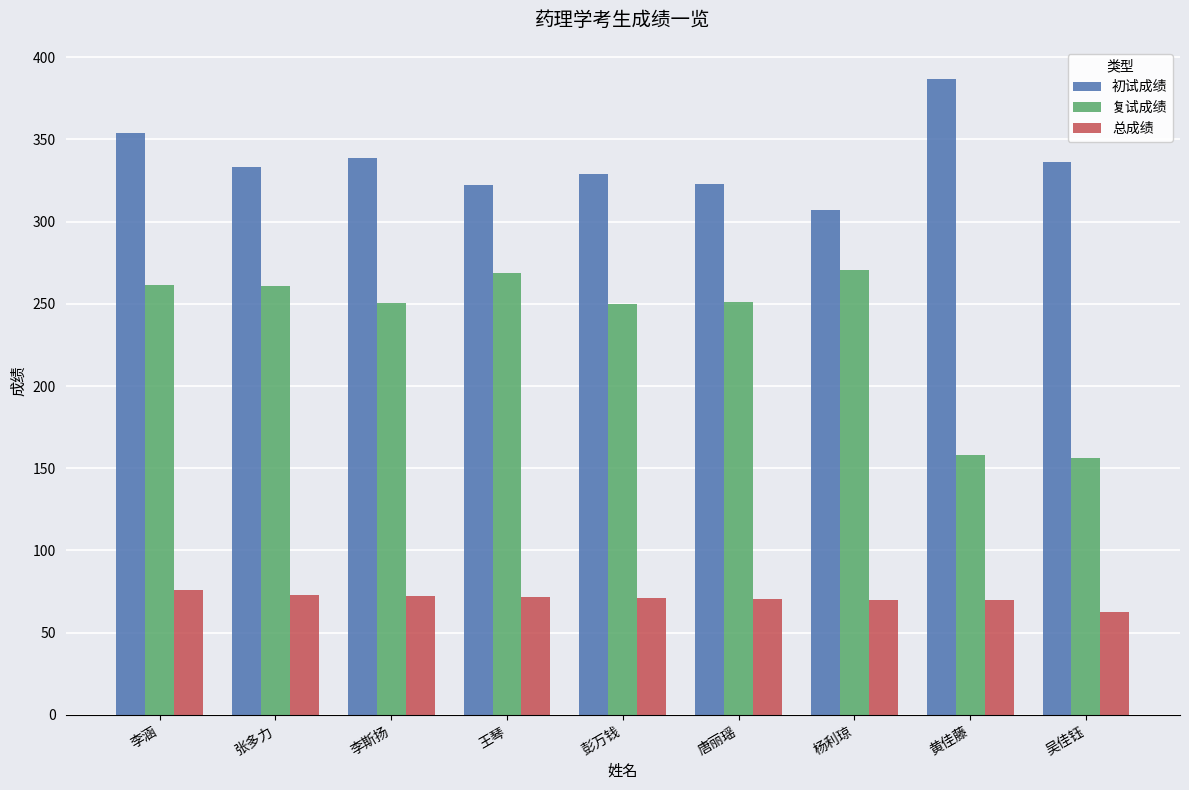

At which label does 总成绩 reach its minimum?

吴佳钰